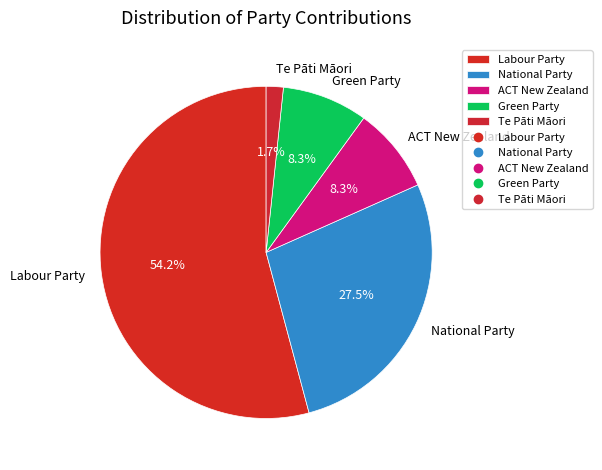

What is the ratio of the value at Labour Party to the value at ACT New Zealand?

6.5